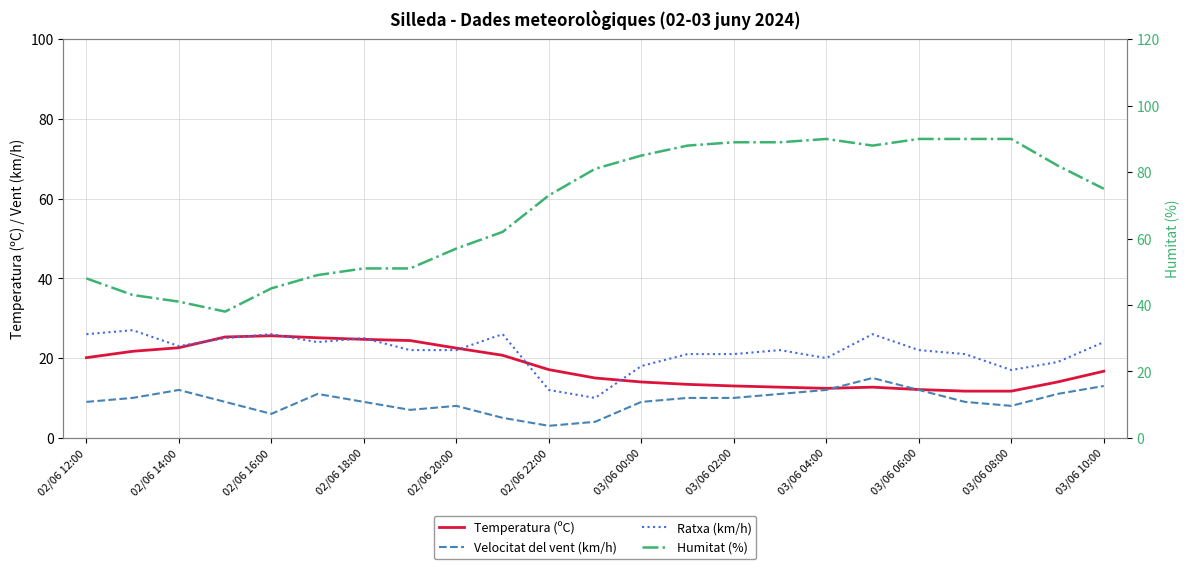

At which category is the sum across all series the highest?

17